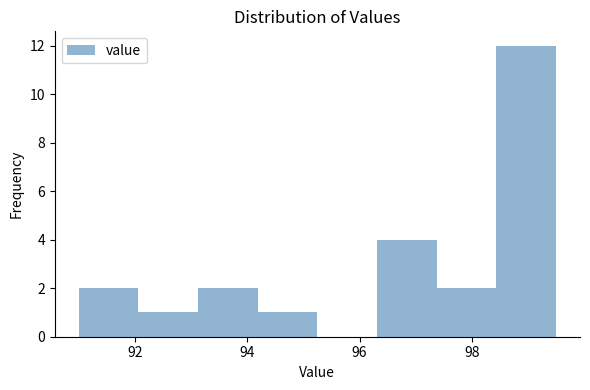

Reading left to right, transcribe this chart: for each bar, give the range it covers on the x-axis and its height. Neither the bar edges nor the heights are printed on the chart, so give them approximately, as read against the axes.

91.0 to 92.0: 2
92.0 to 93.2: 1
93.2 to 94.2: 2
94.2 to 95.2: 1
95.2 to 96.4: 0
96.4 to 97.4: 4
97.4 to 98.4: 2
98.4 to 99.6: 12